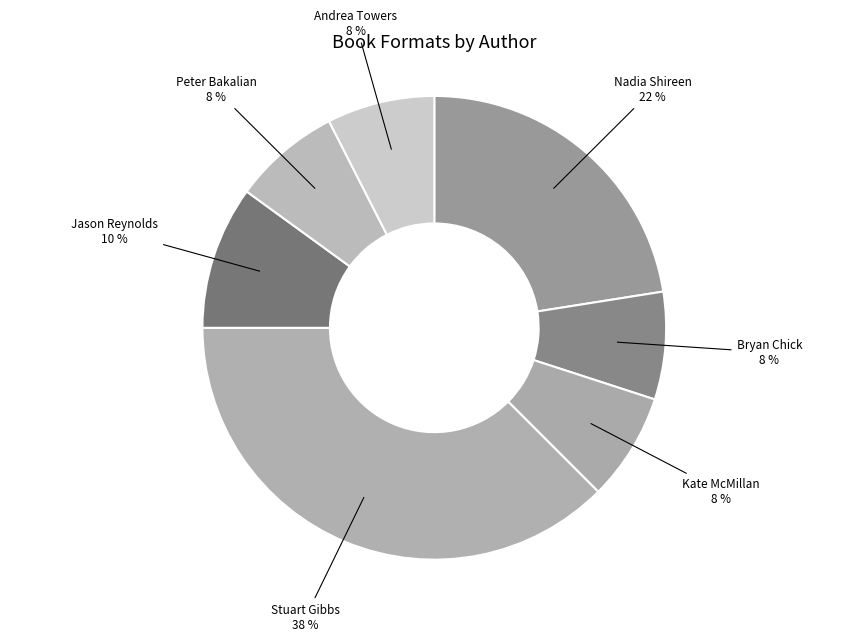

Which category has the biggest portion of the pie?

Stuart Gibbs